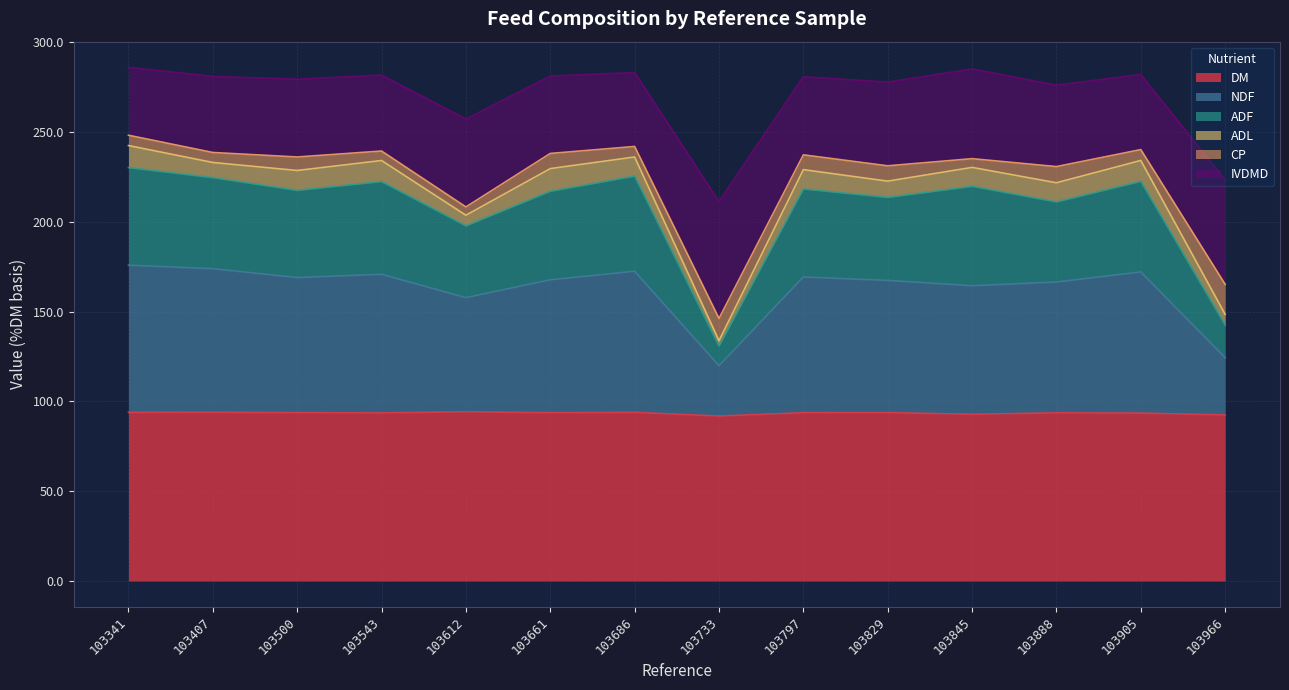

The value of DM at 103661 is 48.9. True or false?

False